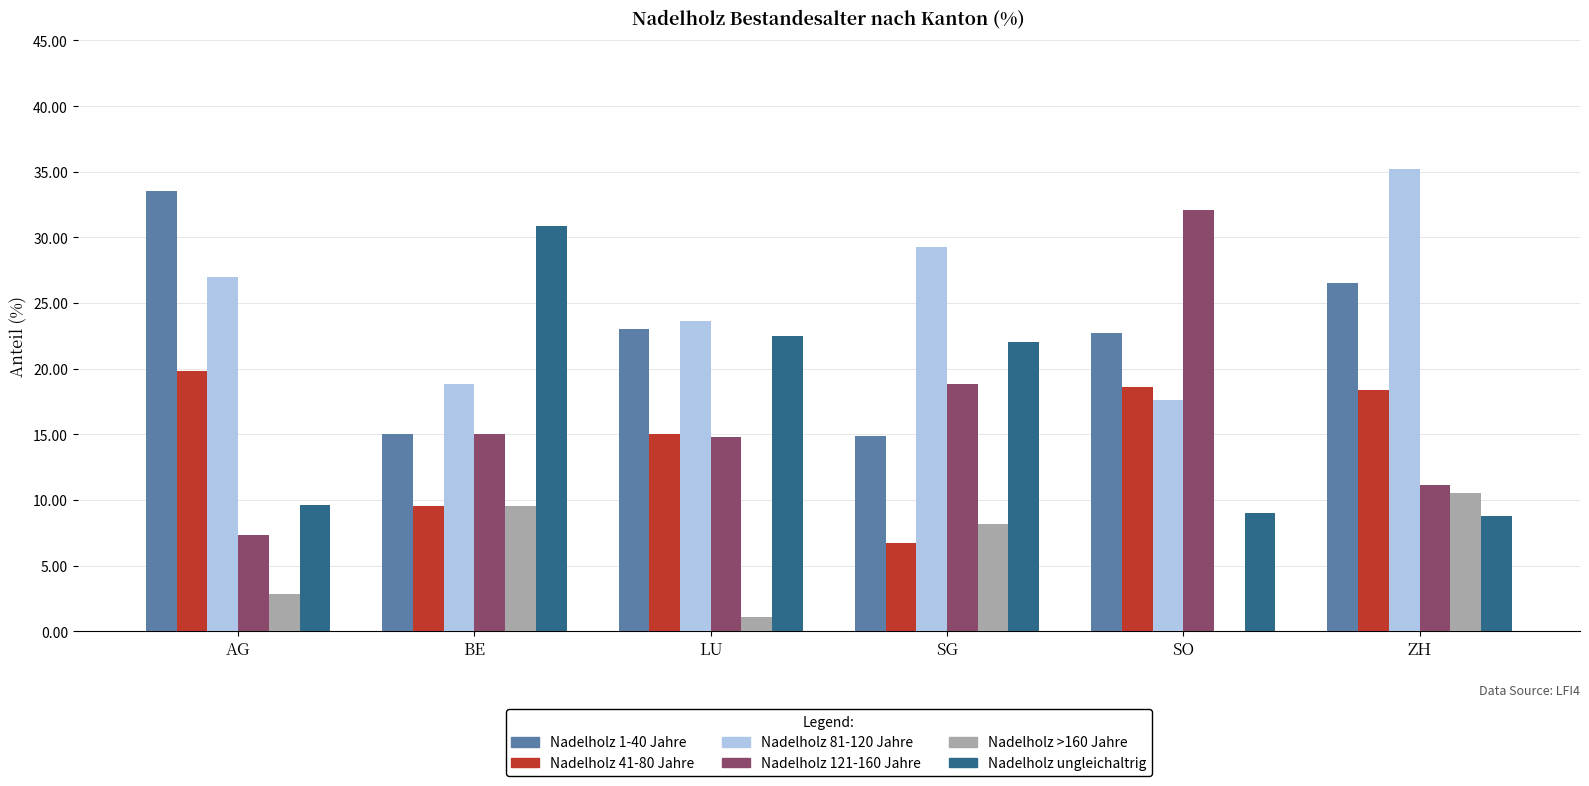

Which category has the highest value across all series?

ZH